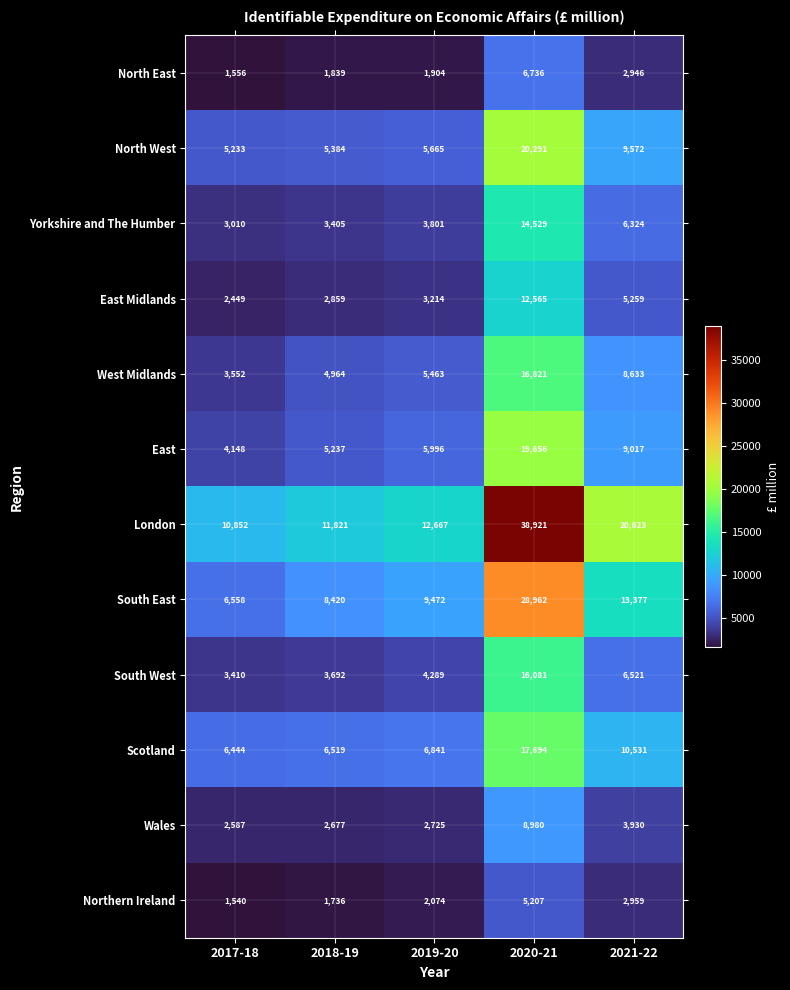

Which series changed the most between 2017-18 and 2019-20?

South East